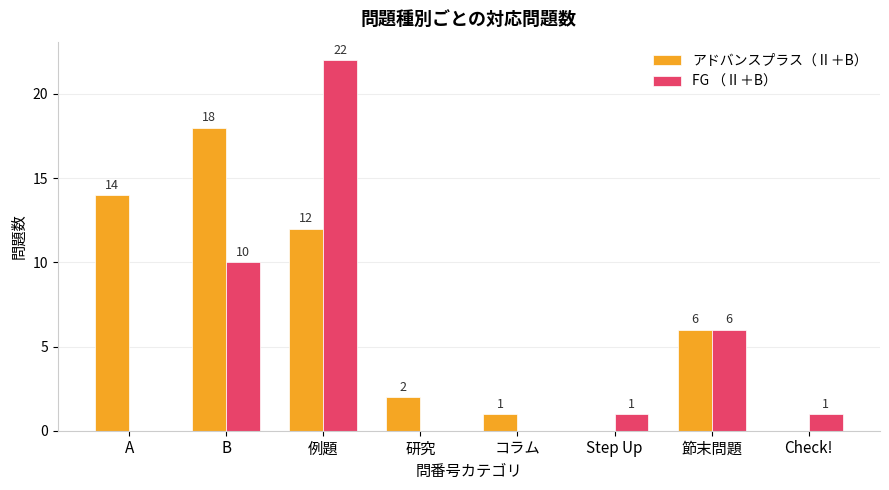

Does the chart contain stacked bars?

No